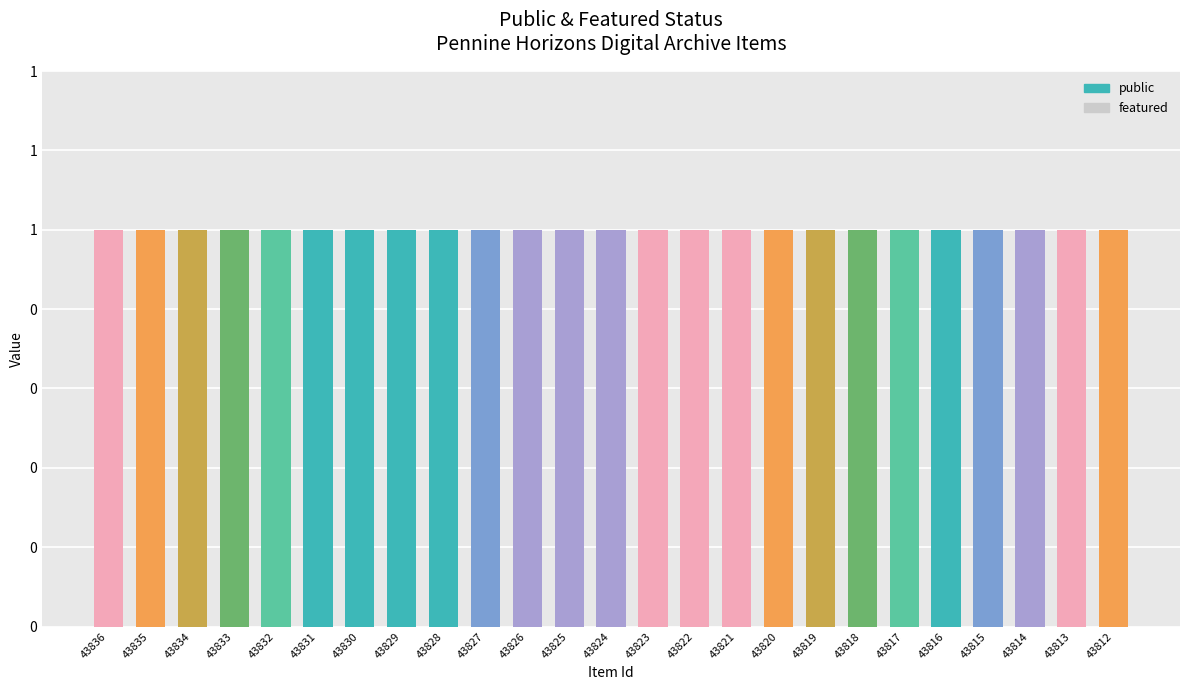

What is the total value across all series at 43812?

1